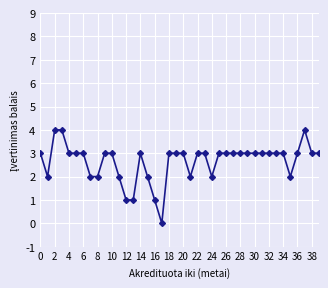

What is the difference between the maximum and minimum values?

4